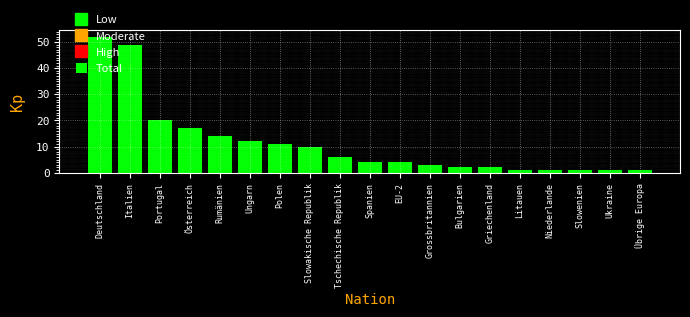

What value does the data have at Rumänien?

14